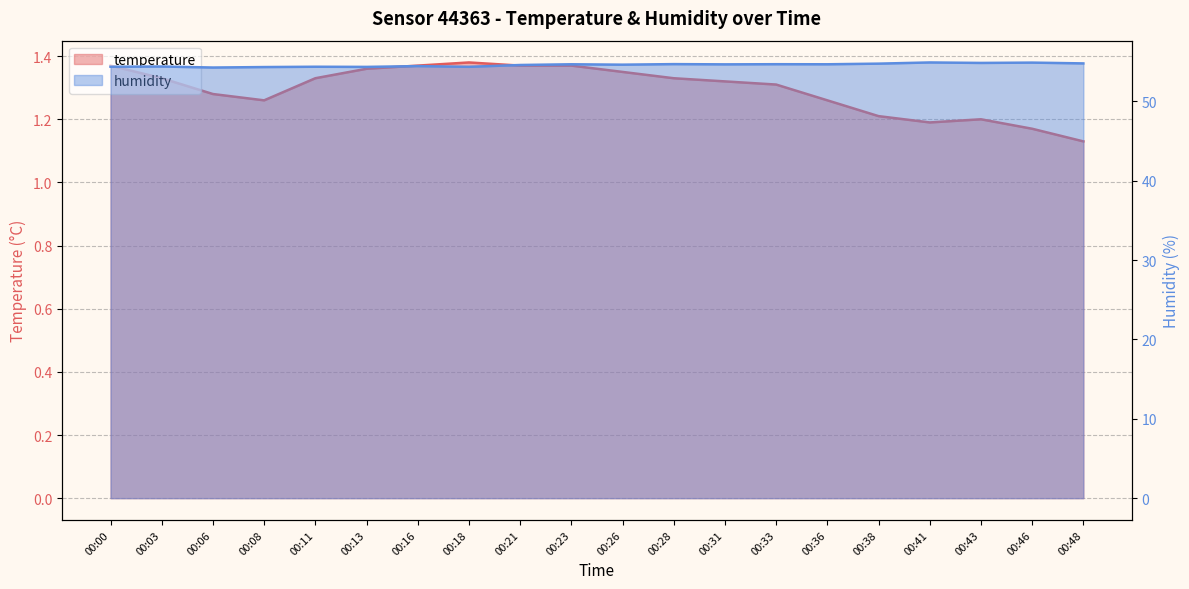

Which series changed the most between 00:46 and 00:48?

humidity